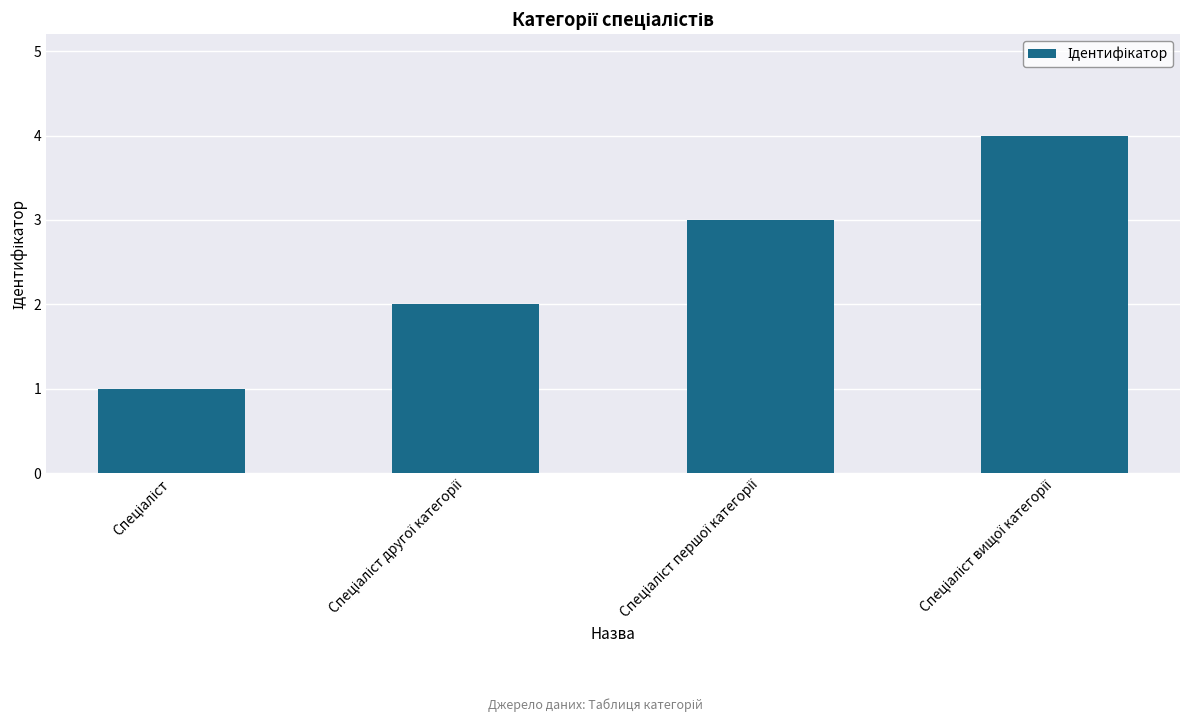

What is the sum of all values?

10